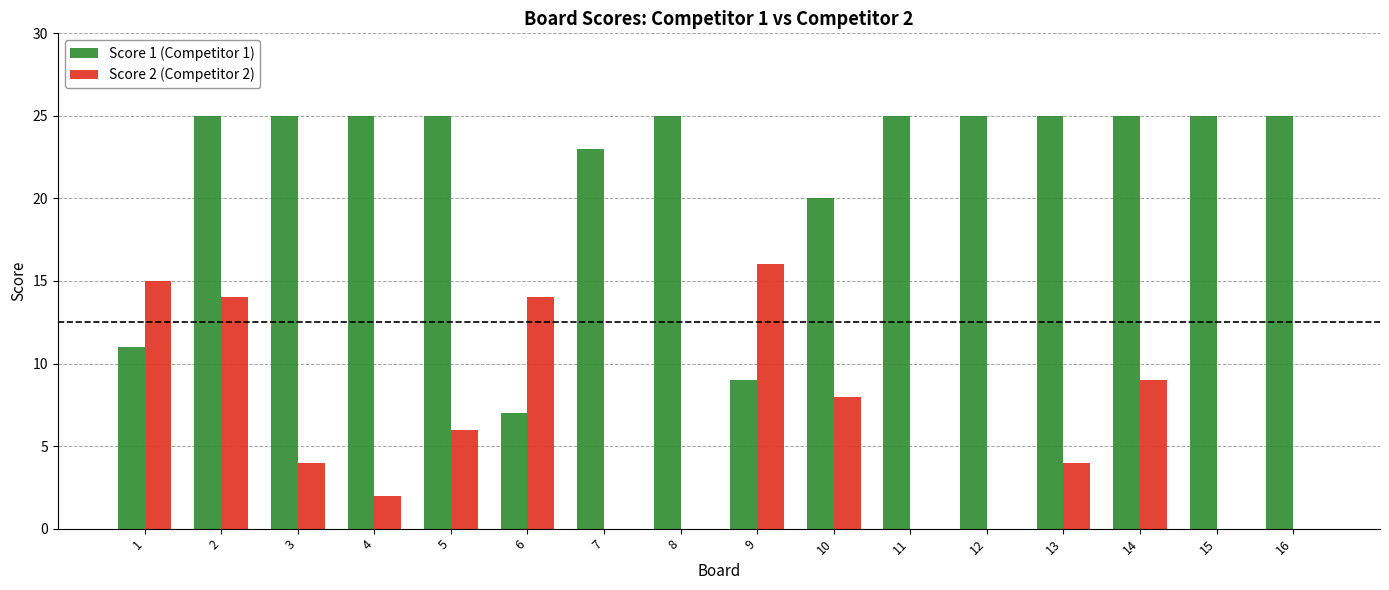

Reading left to right, what are all the values shown in this chart?

Score 1 (Competitor 1): 1=11	2=25	3=25	4=25	5=25	6=7	7=23	8=25	9=9	10=20	11=25	12=25	13=25	14=25	15=25	16=25
Score 2 (Competitor 2): 1=15	2=14	3=4	4=2	5=6	6=14	7=0	8=0	9=16	10=8	11=0	12=0	13=4	14=9	15=0	16=0